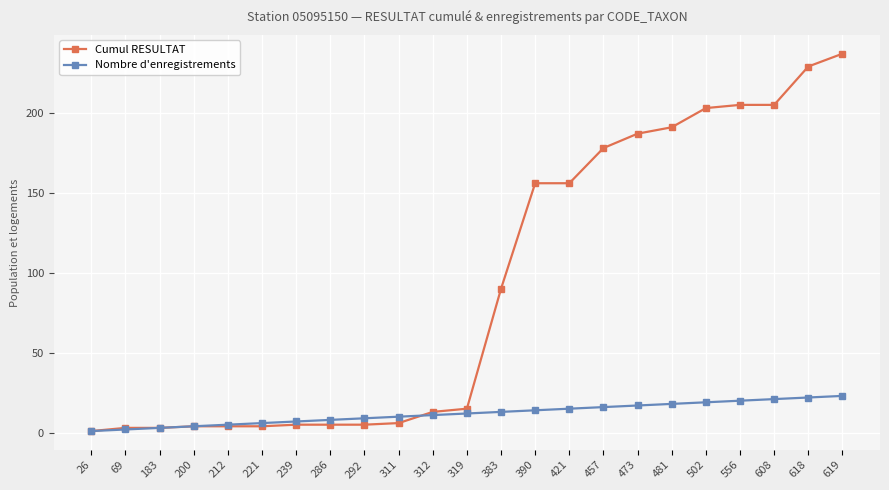

Where is Cumul RESULTAT nearest to the value 119?

383